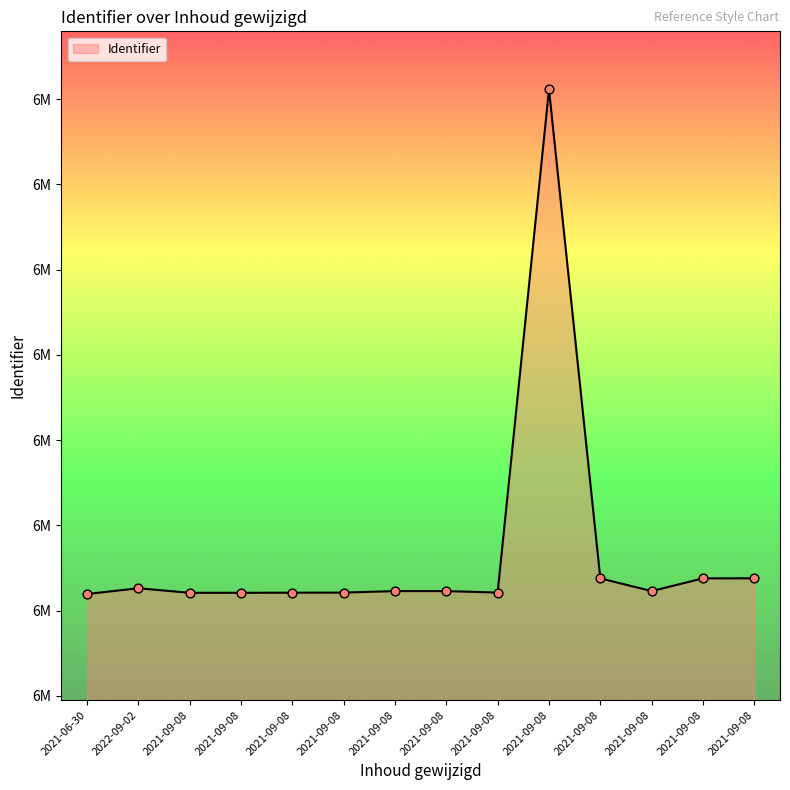

Is this an area chart (filled region under the line)?

Yes